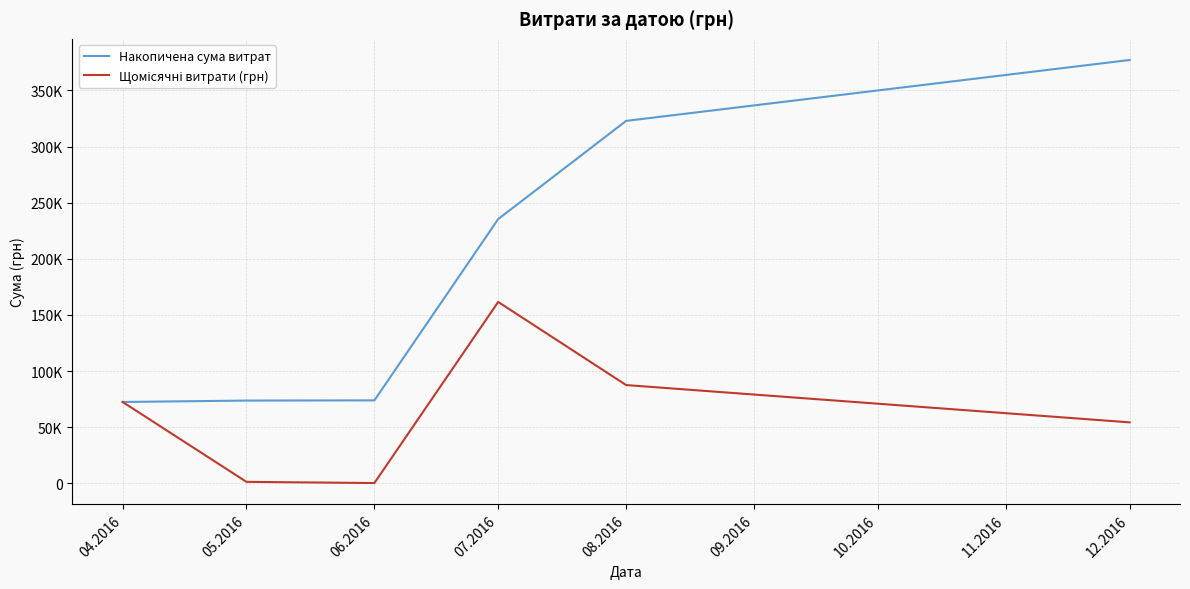

Is this an area chart (filled region under the line)?

No